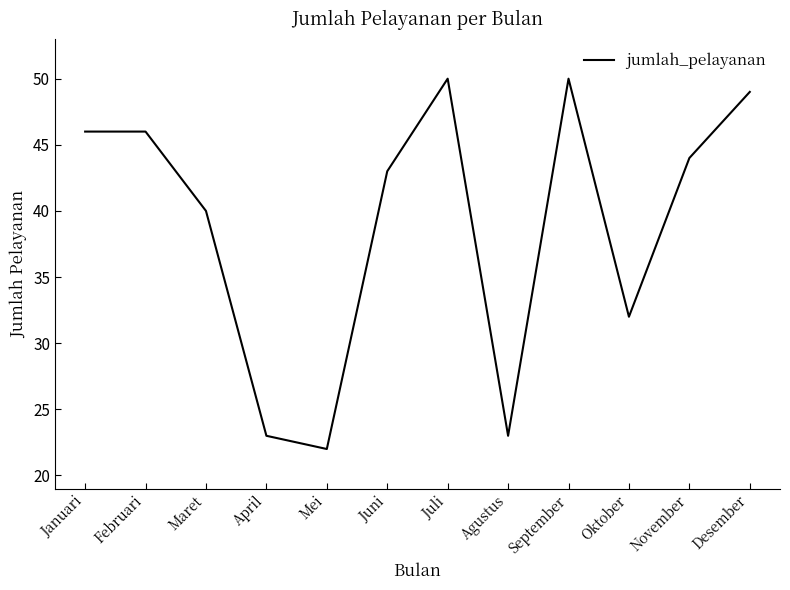

True or false: the data shows 75 at Desember.

False